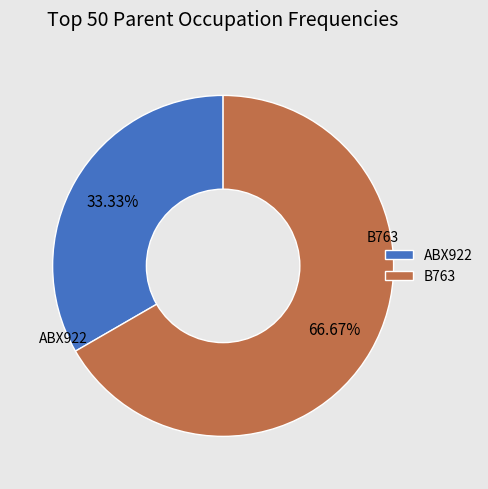

What percentage do B763 and ABX922 together represent?

100.0%